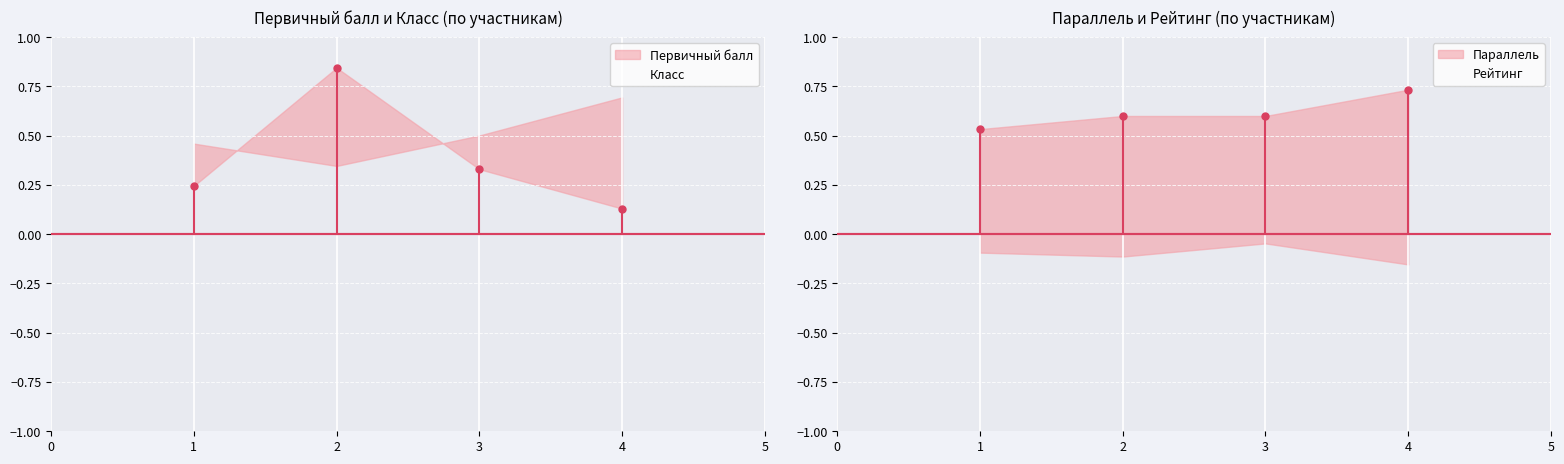

True or false: Рейтинг and Класс intersect in this chart.

False